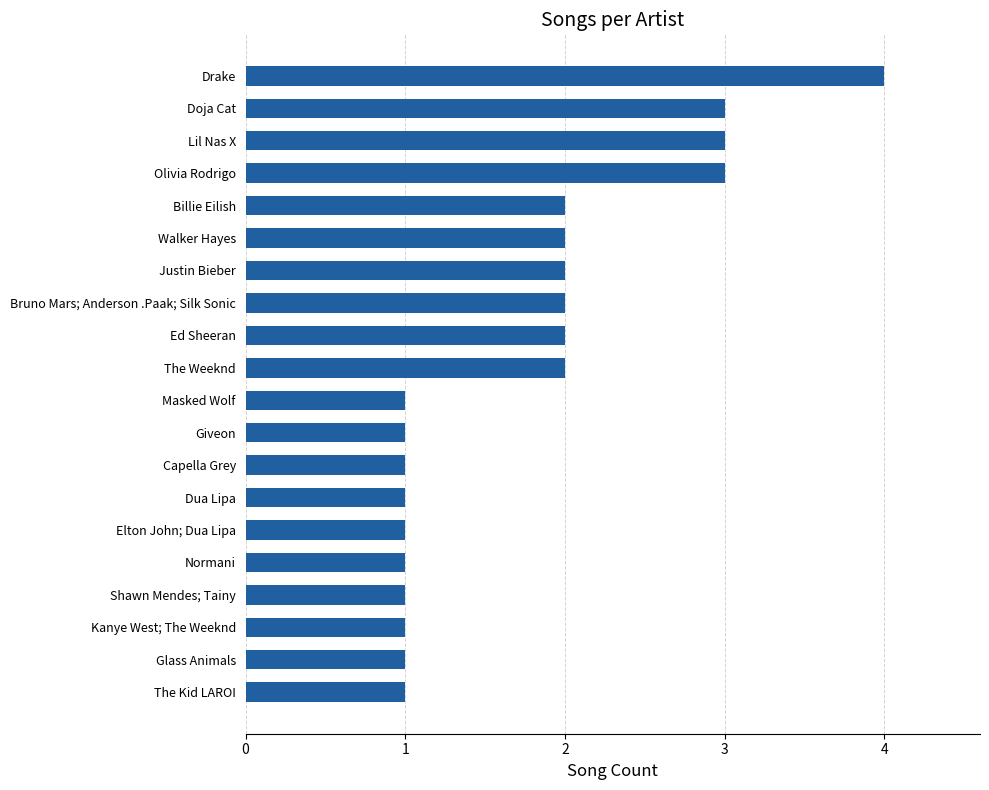

What is the ratio of the value at The Weeknd to the value at Walker Hayes?

1.0